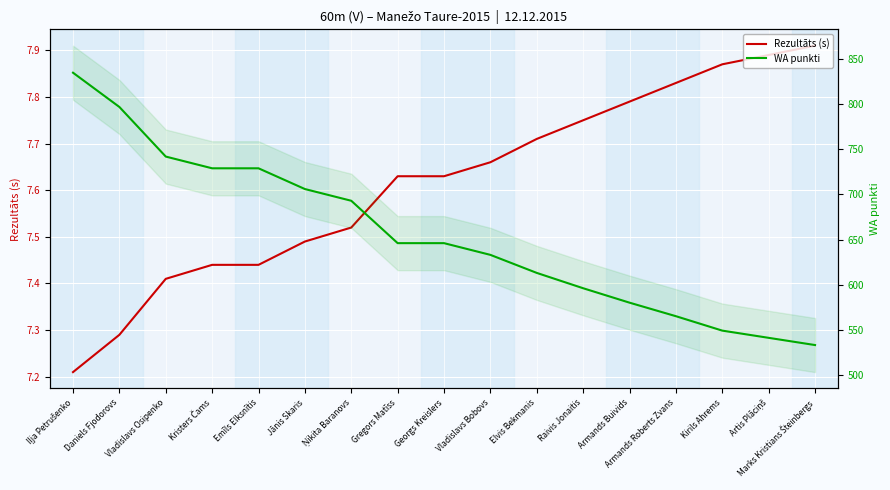

At which category is the sum across all series the highest?

Iļja Petrušenko